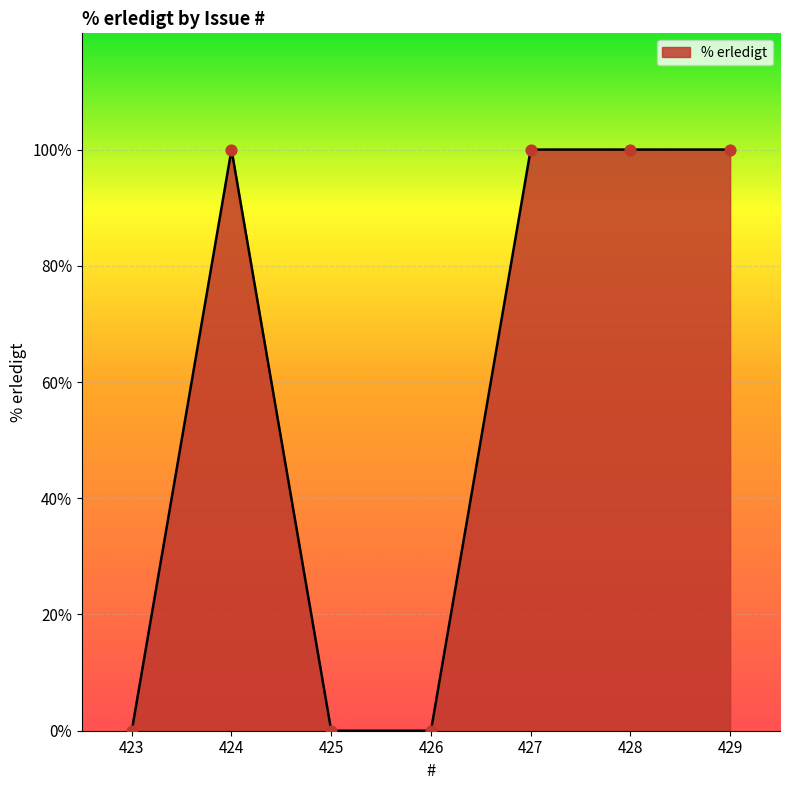

Between 424 and 423, which is larger?

424